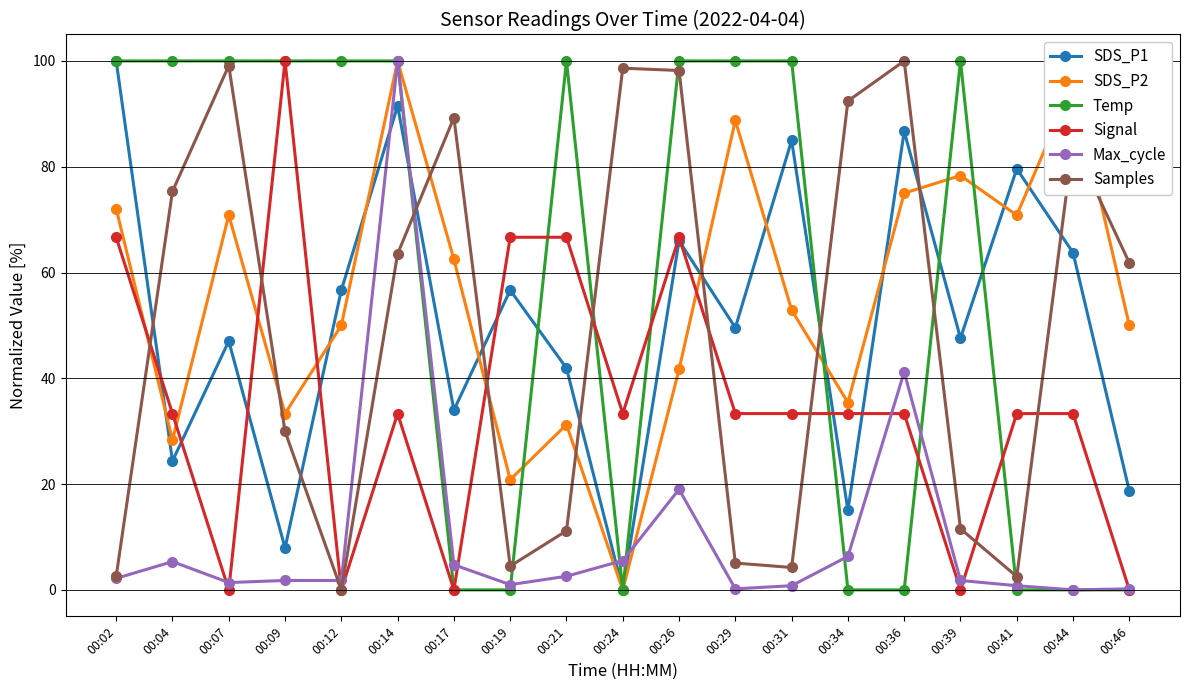

What is the spread (max minus min) of values at 00:04?

94.7